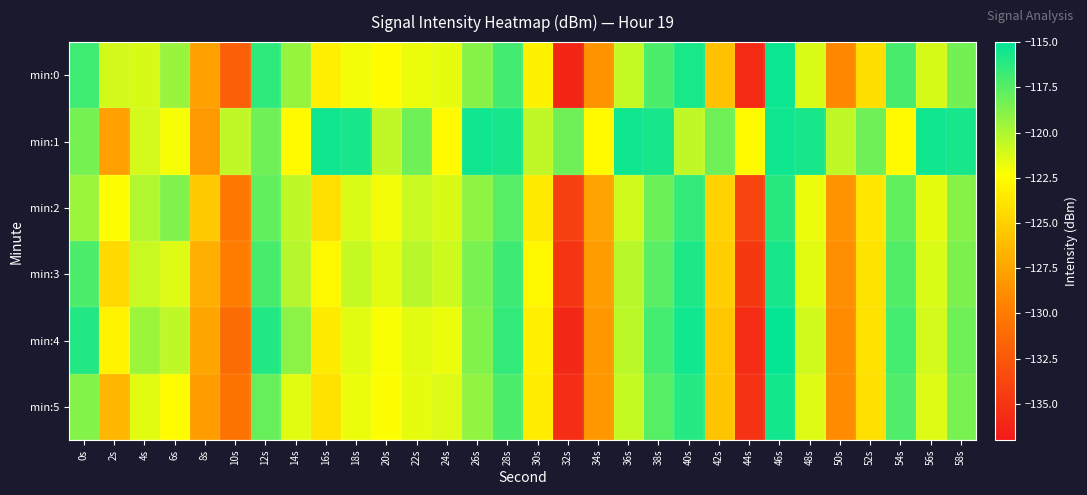

List the series in order of their peak value, highest first.

min:4, min:0, min:1, min:5, min:3, min:2